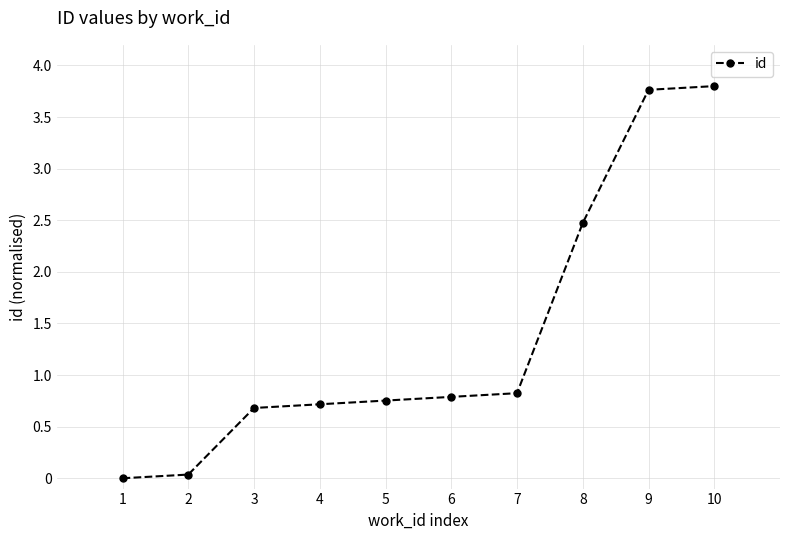

At which label is the value closest to 1?

7